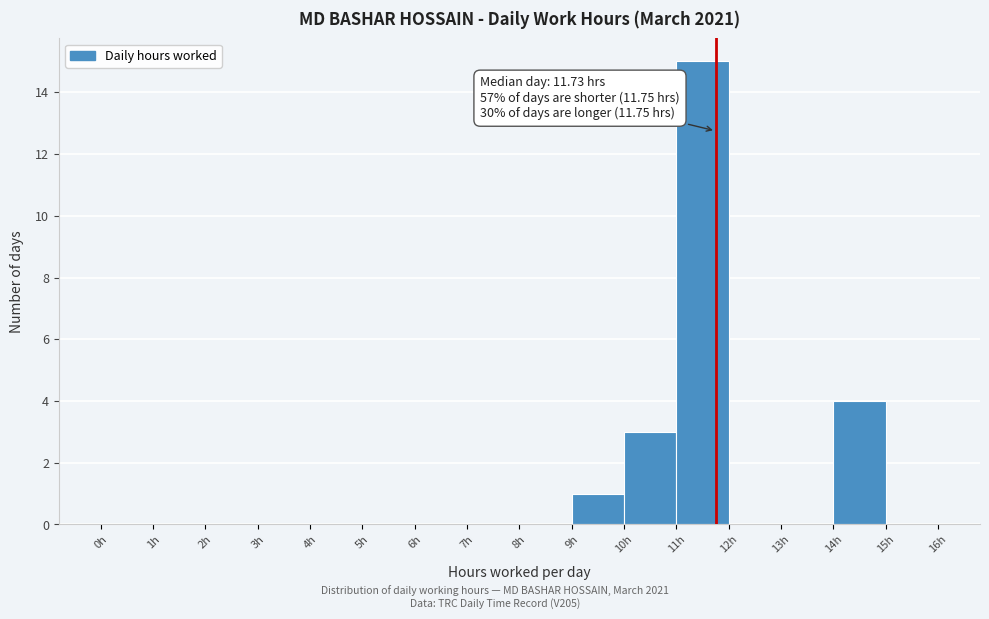

Which range on the x-axis has the tallest bar?

11 to 12